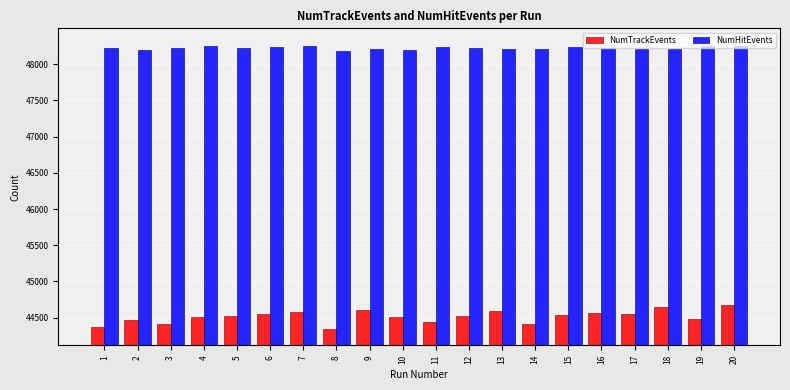

What is the total value across all series at 15?

92777